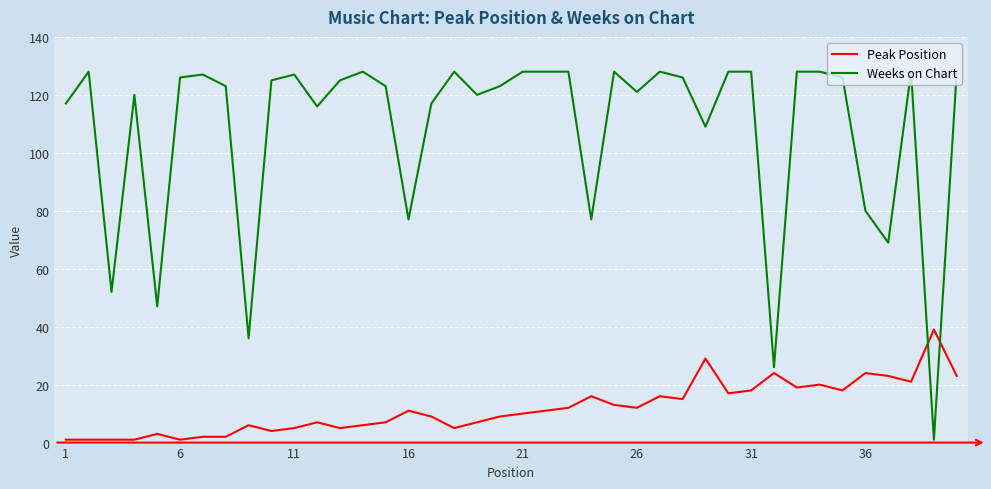

How many distinct data groups are displayed?

2